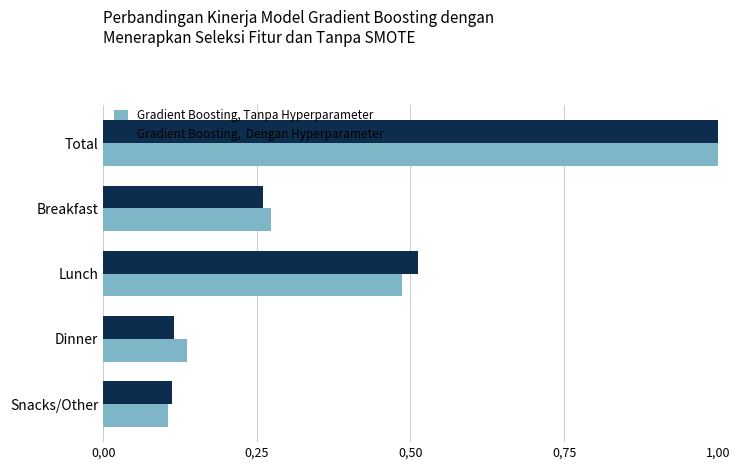

What is the value of the Gradient Boosting, Tanpa Hyperparameter bar at the 4th from the left?

0.1